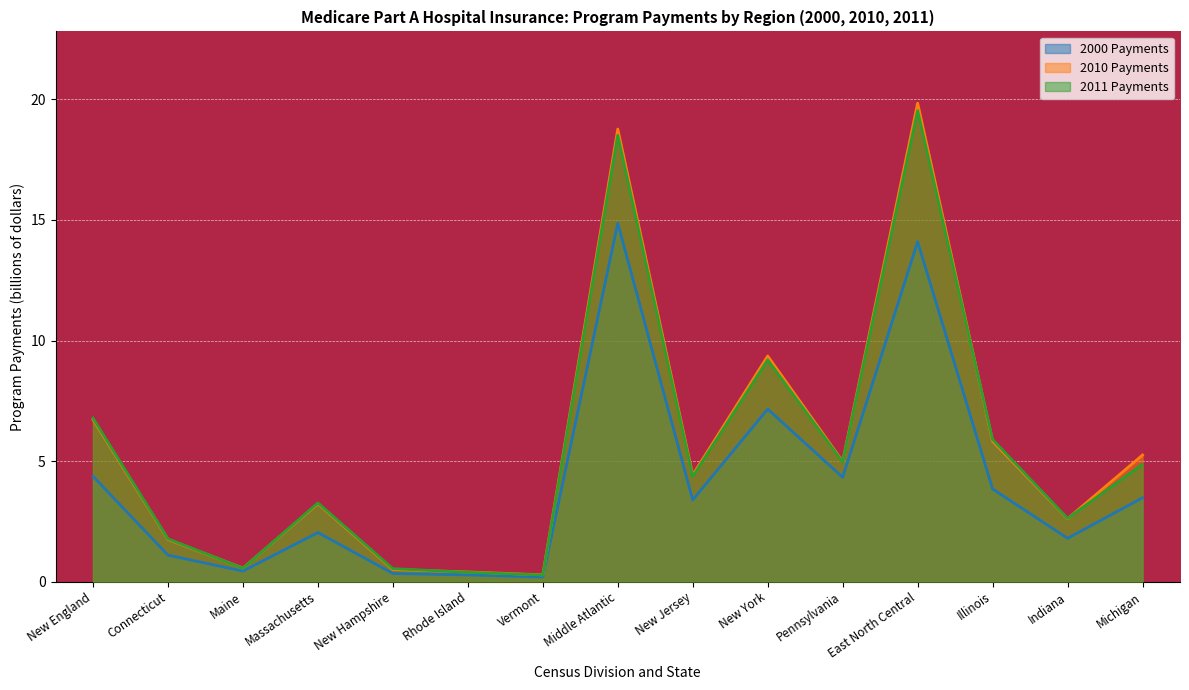

What are all the series names shown in the legend?

2000 Payments, 2010 Payments, 2011 Payments